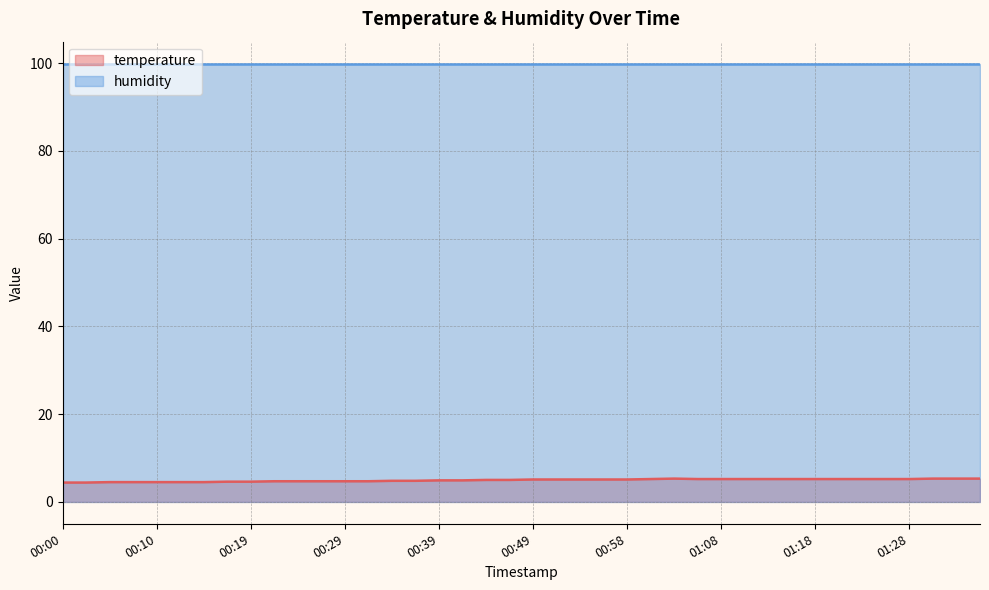

Approximately how many times larger is the value at 00:22 compared to 01:35?

0.9